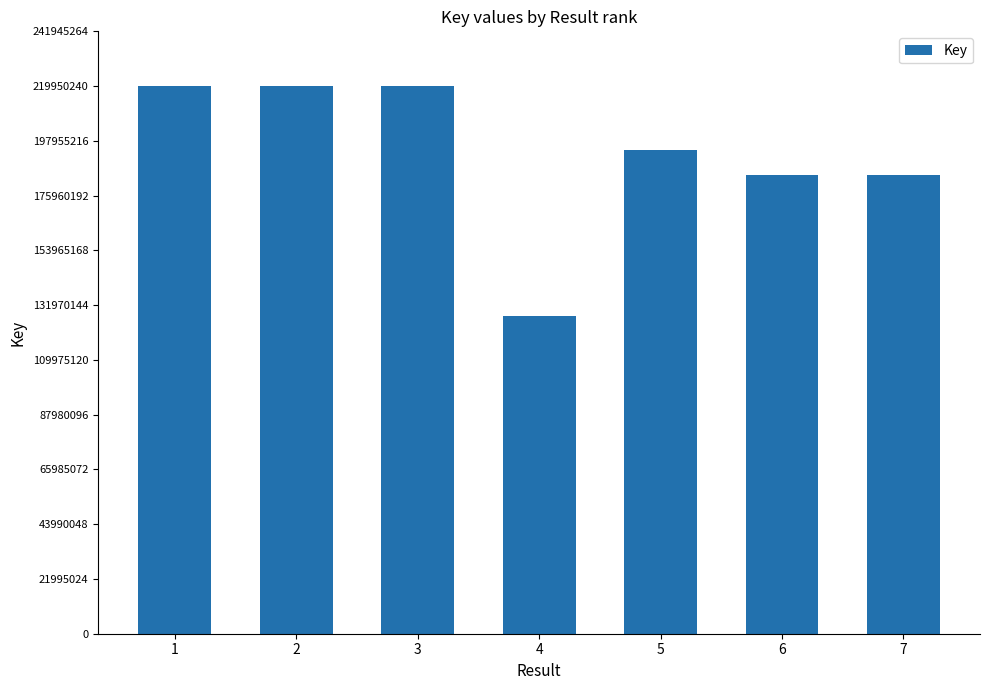

What is the maximum value shown in the chart?

219950242